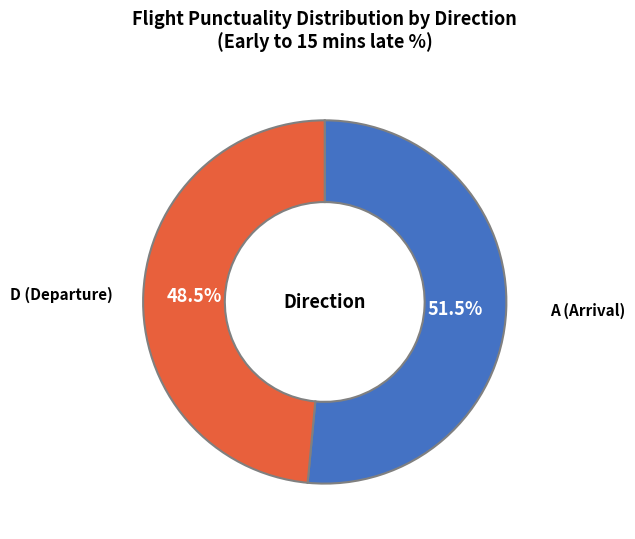

How many segments does this pie chart have?

2